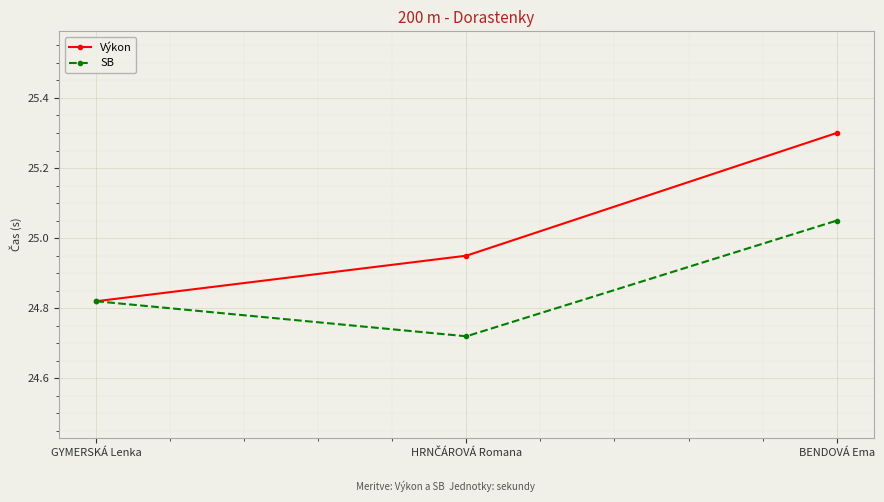

The value of SB at GYMERSKÁ Lenka is 5.6. True or false?

False